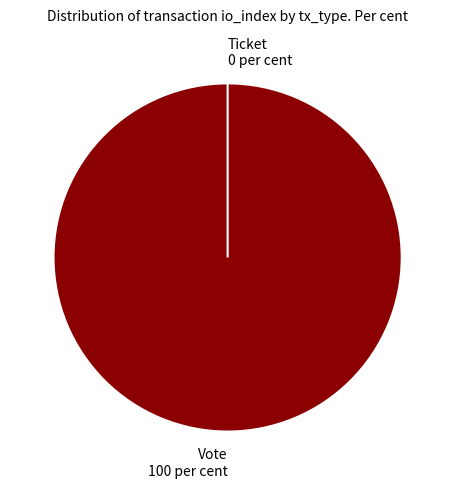

Between Ticket and Vote, which is larger?

Vote